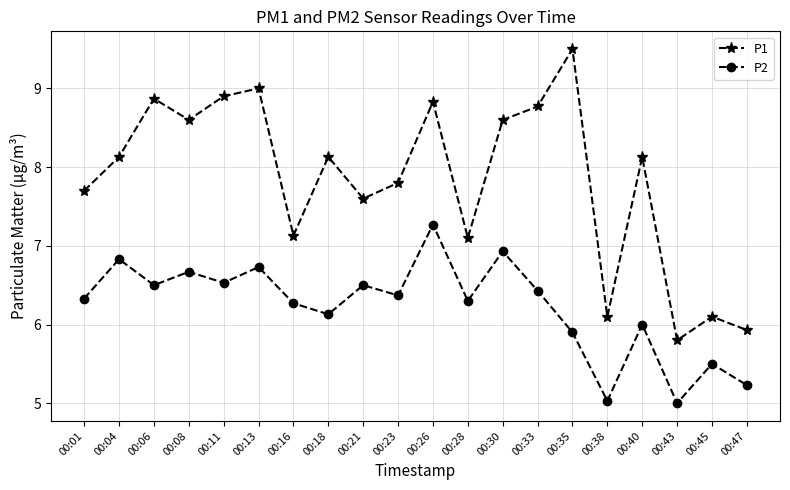

Reading left to right, what are all the values shown in this chart?

P1: 7.7	8.1	8.9	8.6	8.9	9.0	7.1	8.1	7.6	7.8	8.8	7.1	8.6	8.8	9.5	6.1	8.1	5.8	6.1	5.9
P2: 6.3	6.8	6.5	6.7	6.5	6.7	6.3	6.1	6.5	6.4	7.3	6.3	6.9	6.4	5.9	5.0	6.0	5.0	5.5	5.2